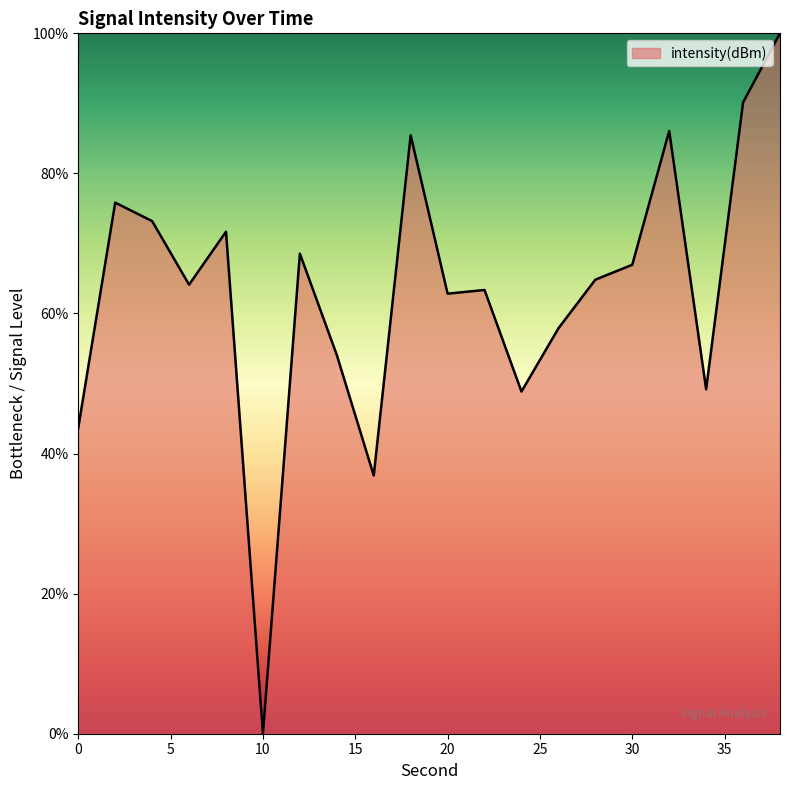

What is the greatest value displayed?

100.0